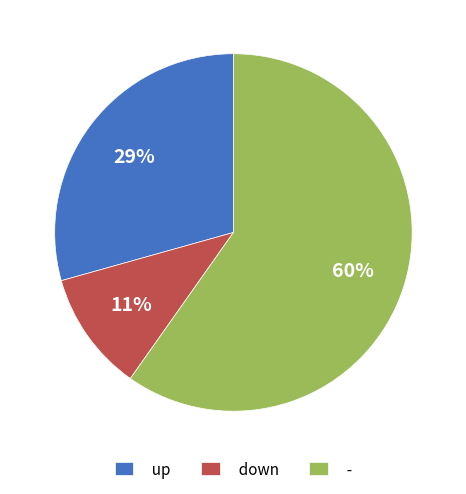

Which slice represents more than half of the pie?

-